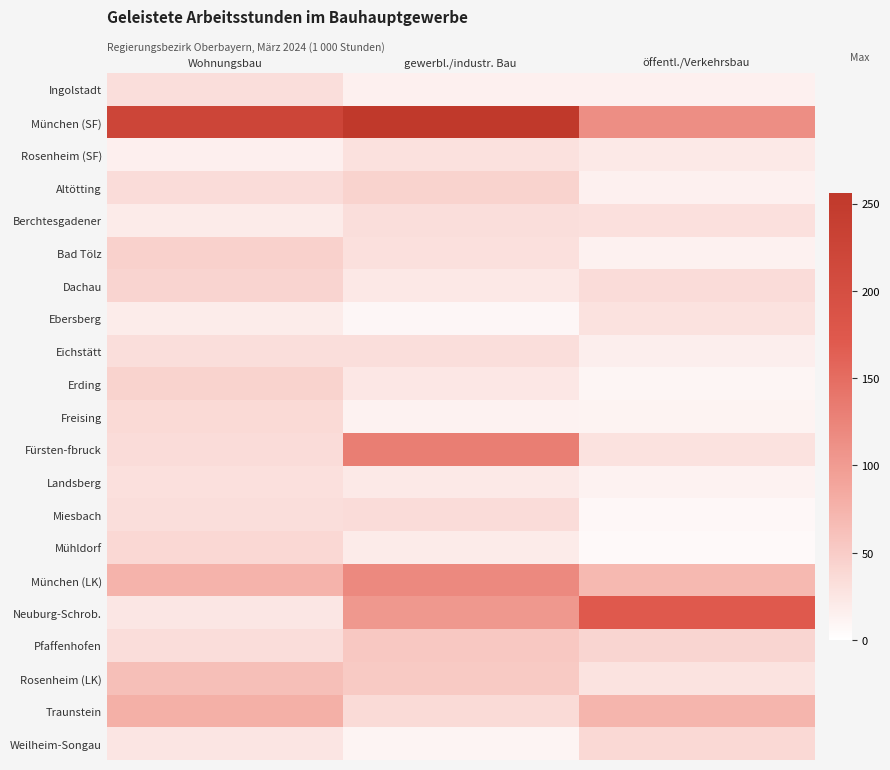

Count the number of categories in the chart.

3